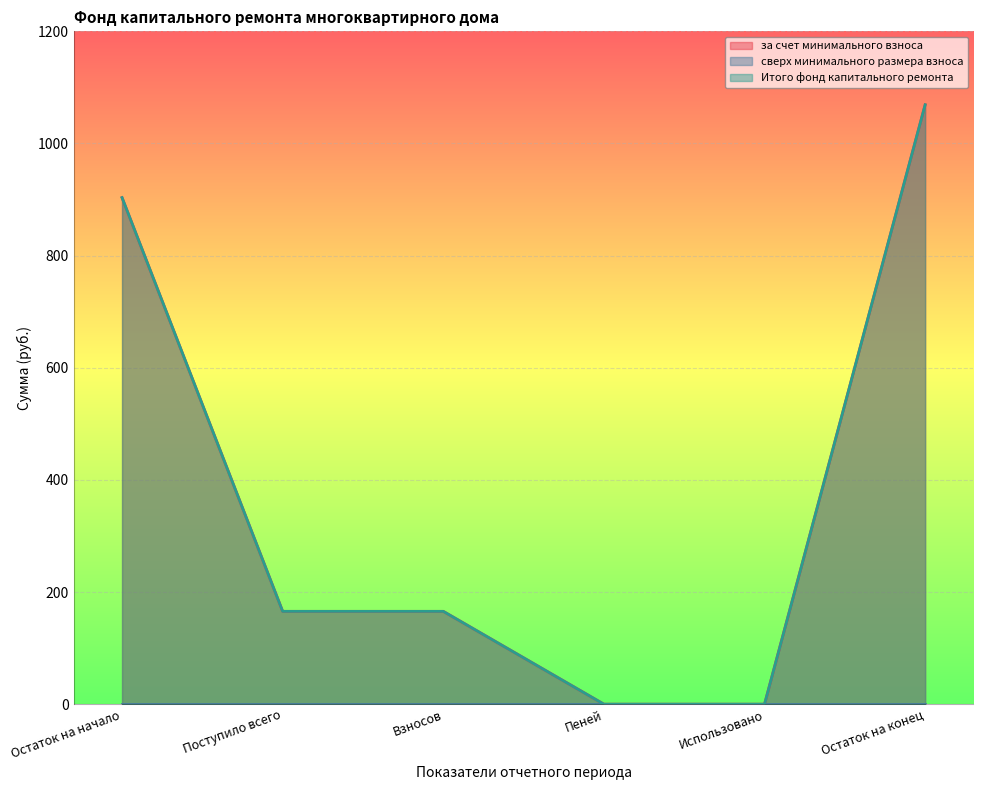

At which category is the sum across all series the highest?

Остаток на конец